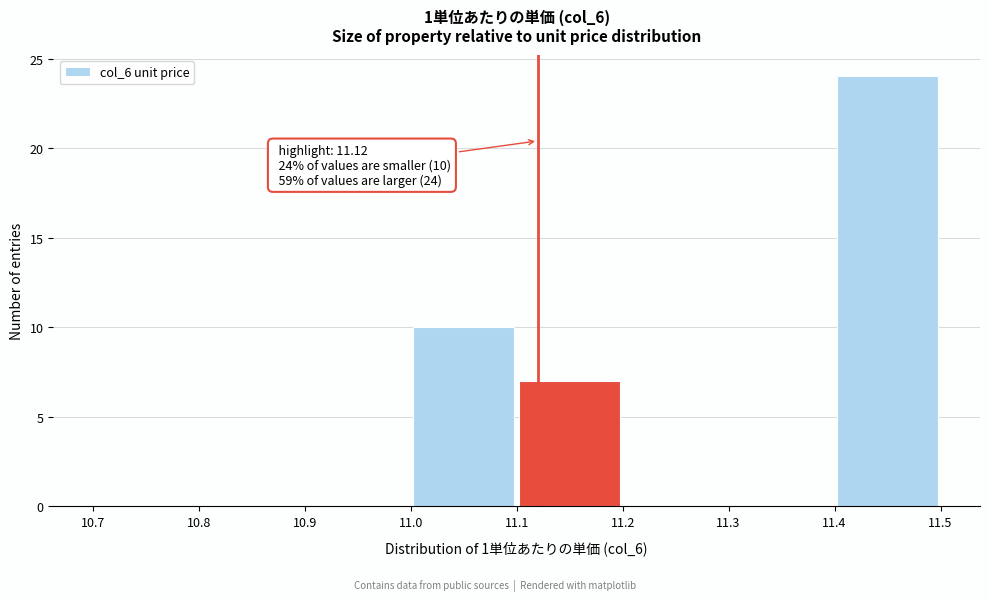

Over which range of the x-axis is the bar tallest?

11.4 to 11.5